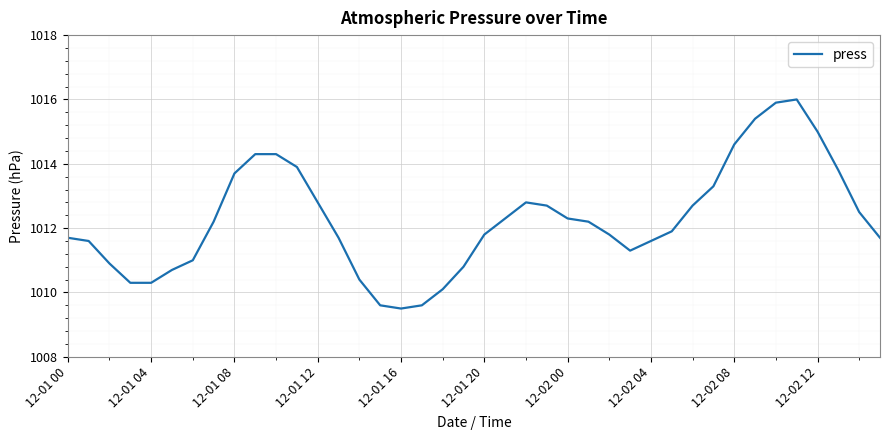

What is the smallest value displayed?

1009.5